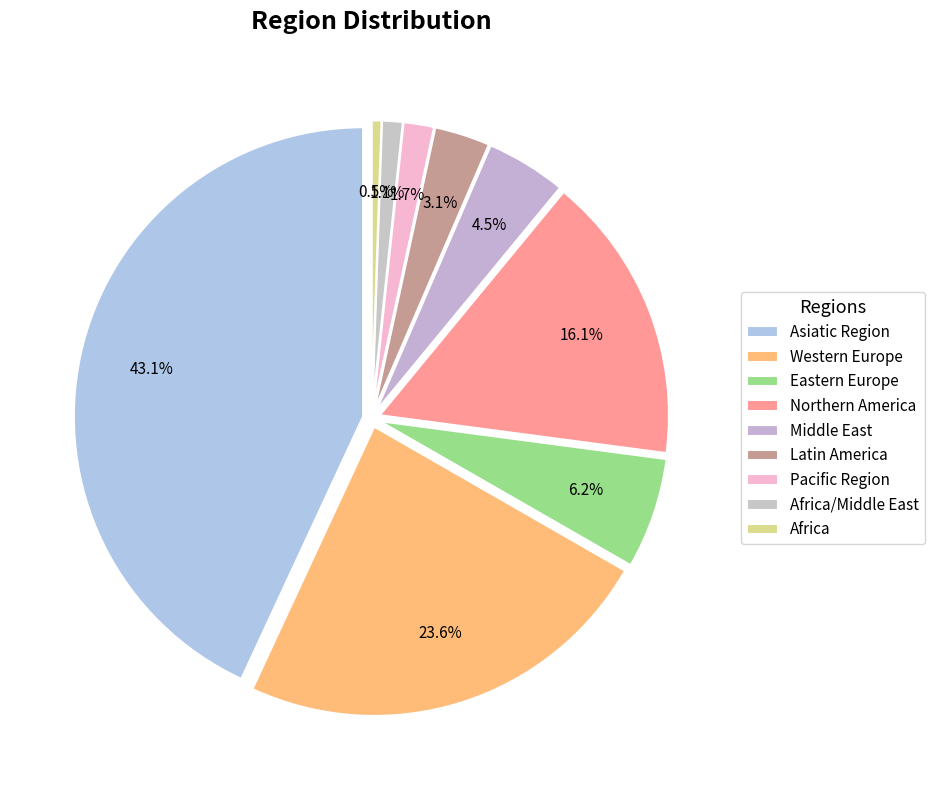

What is the largest slice in the pie chart?

Asiatic Region